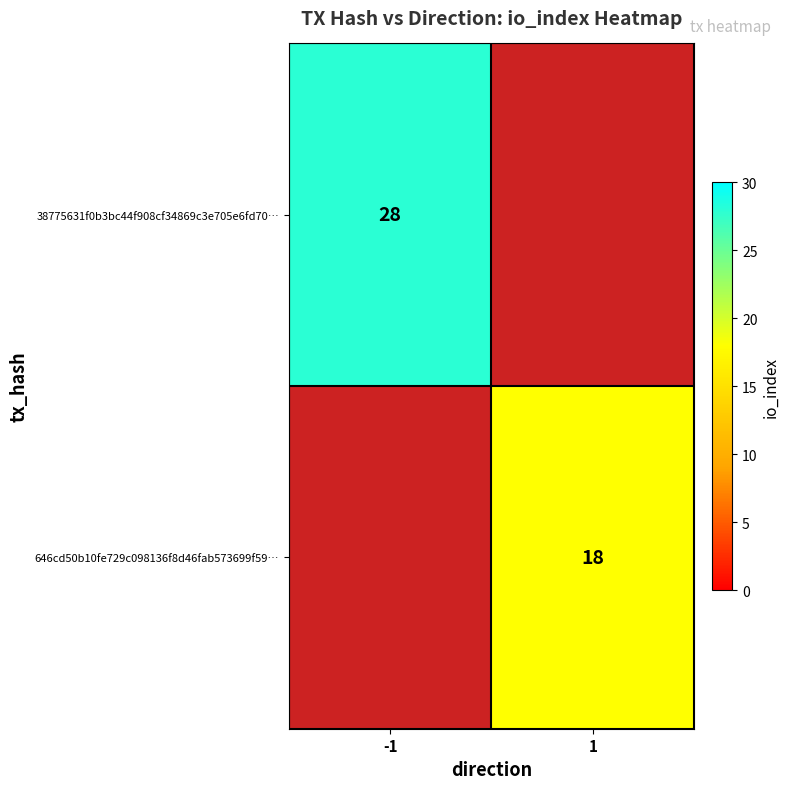

The 646cd50b10fe729c098136f8d46fab573699f59… series shows 18 at 1. True or false?

True